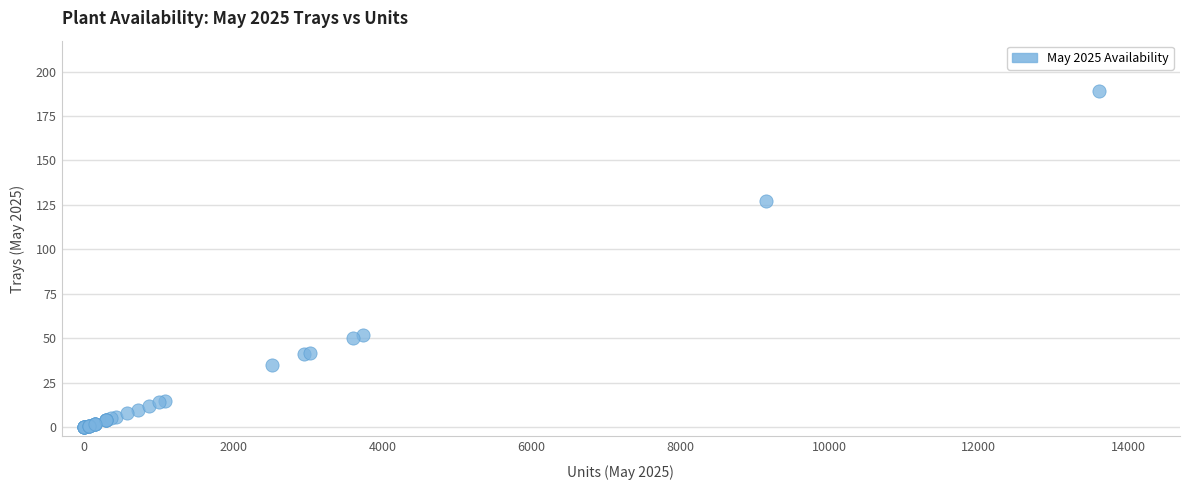

What Y value in the scatter plot is closest to 94?

127